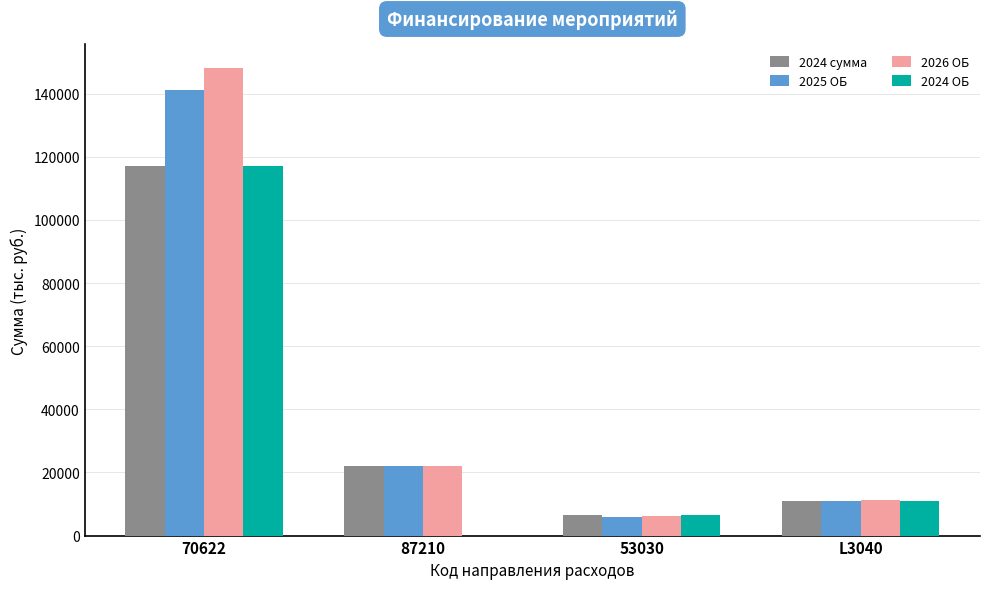

The 2026 ОБ series shows 203784.7 at 70622. True or false?

False